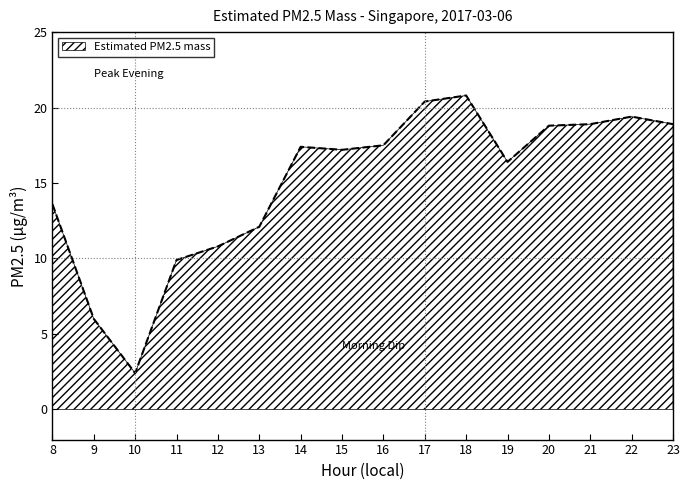

What is the ratio of the value at 19 to the value at 16?

0.9